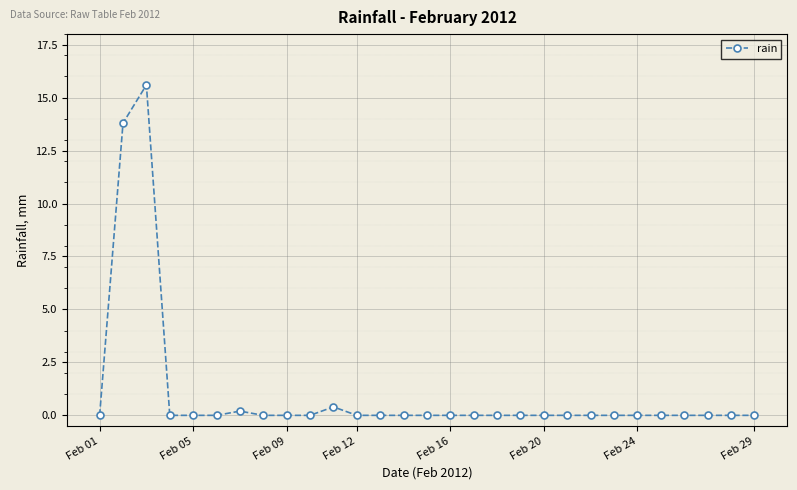

What is the greatest value displayed?

15.6